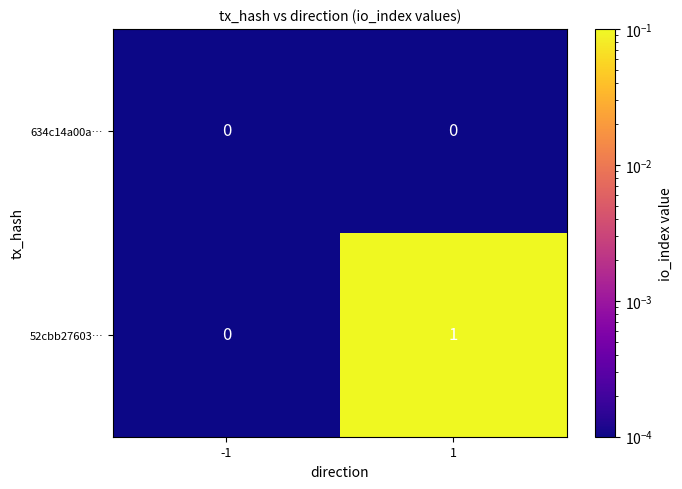

Reading left to right, list all the values displayed in this chart.

634c14a00a…: -1=0	1=0
52cbb27603…: -1=0	1=1